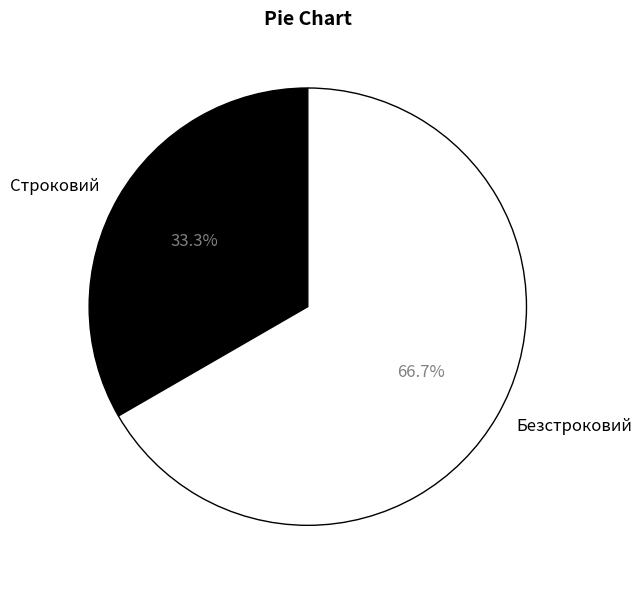

What percentage is the Безстроковий slice, to the nearest percent?

67%